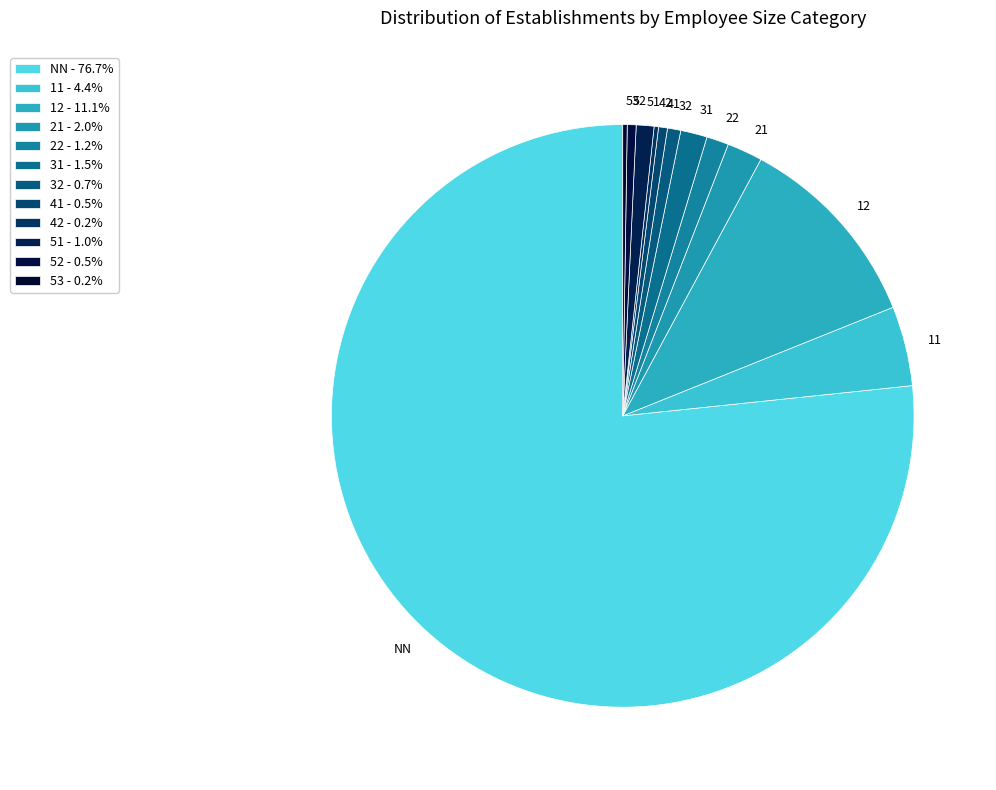

Does any single category account for the majority?

Yes